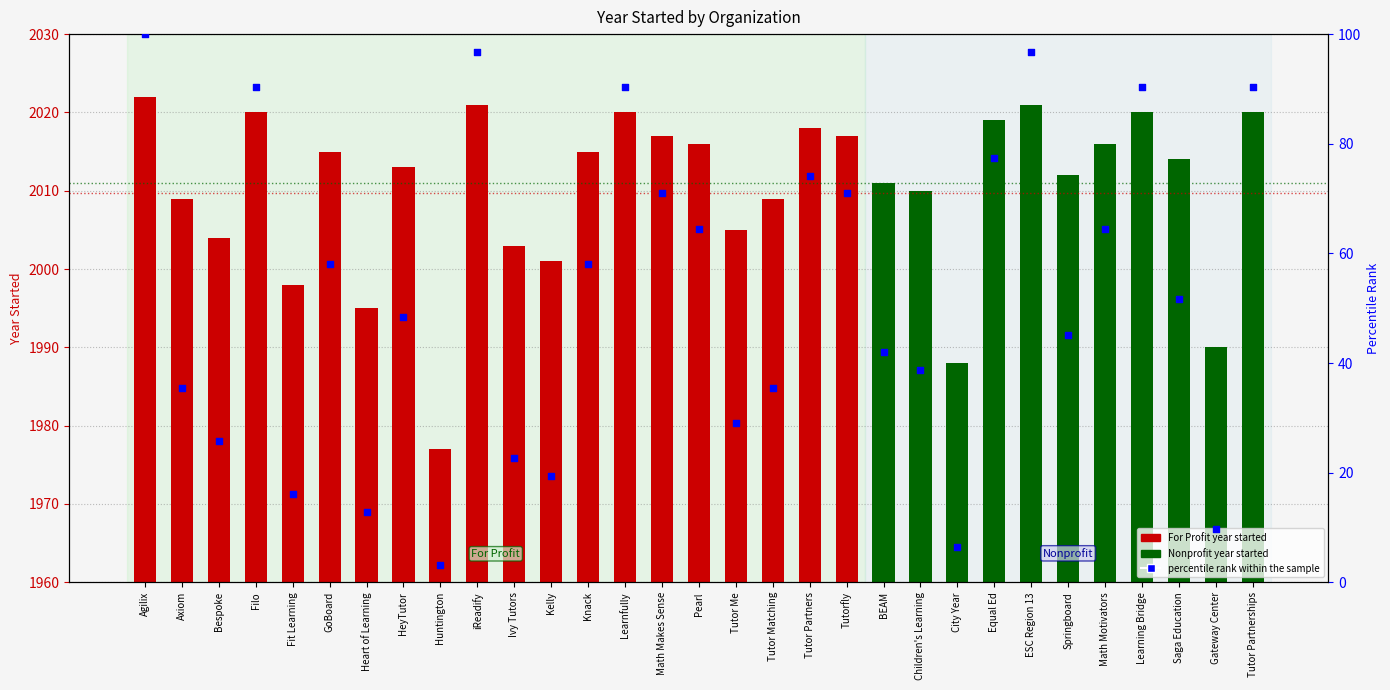

Between Tutor Partnerships and HeyTutor, which is larger?

Tutor Partnerships